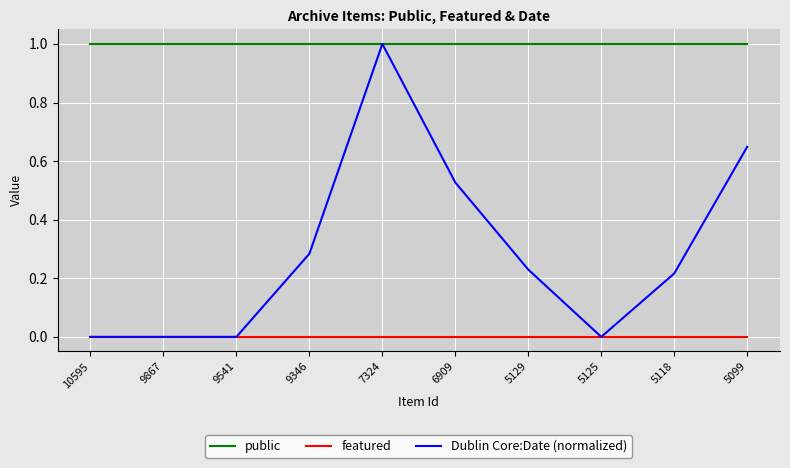

What is the total value across all series at 10595?

1.0